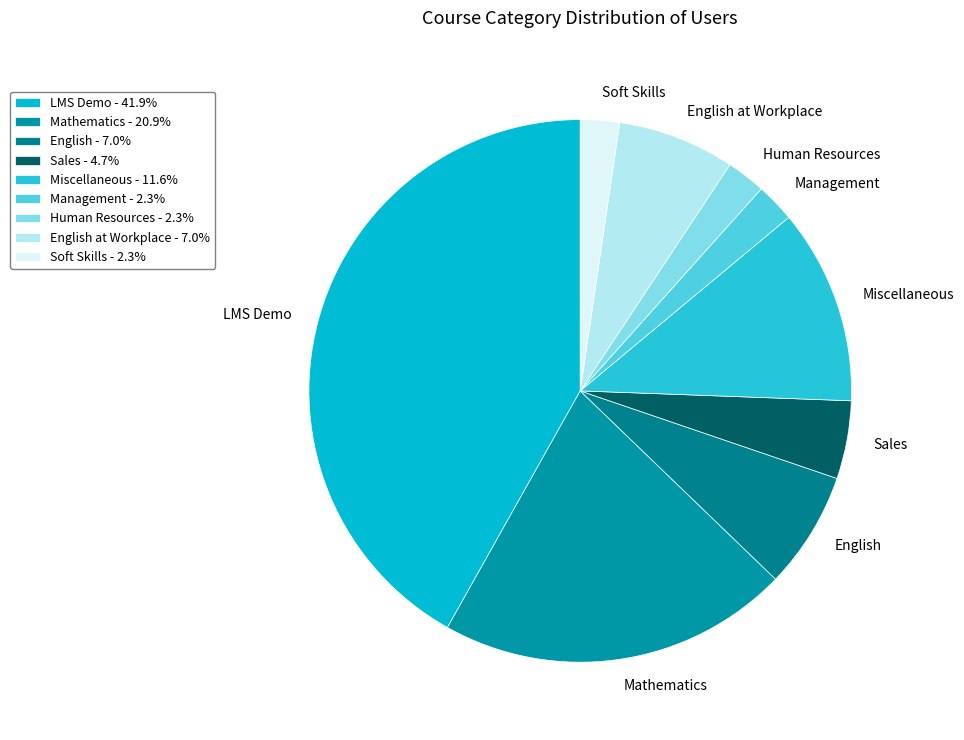

Count the number of slices in the pie.

9